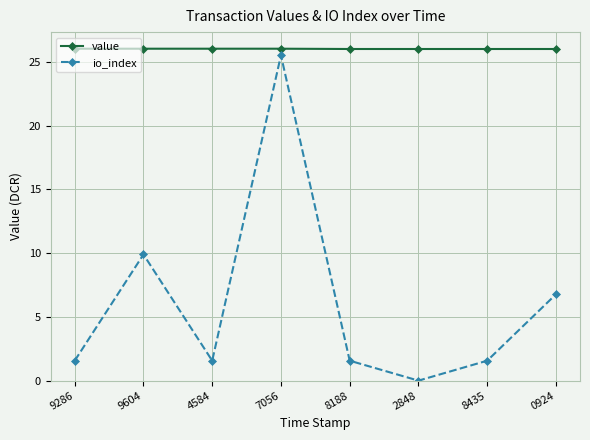

True or false: value has a value of 26.0 at 9286.

True